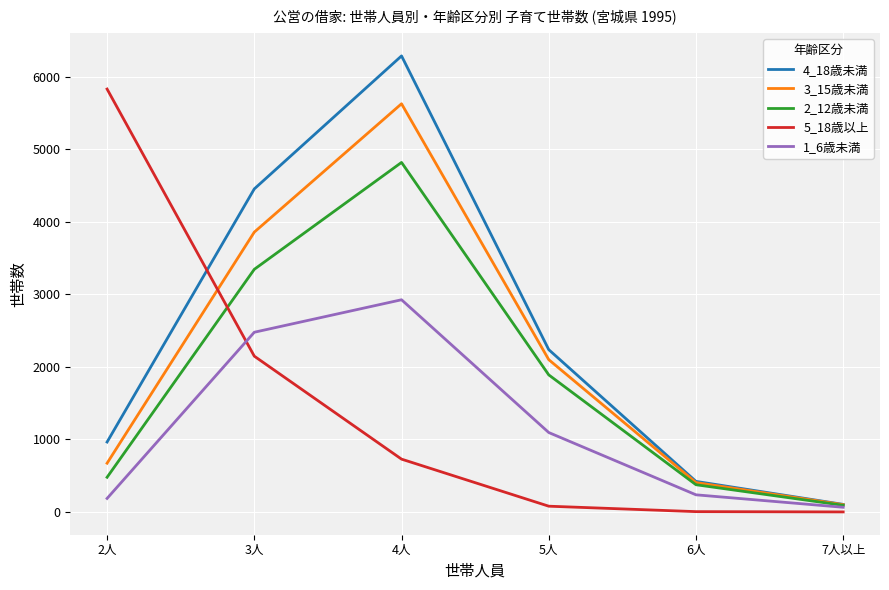

What position from the left is 4人?

3